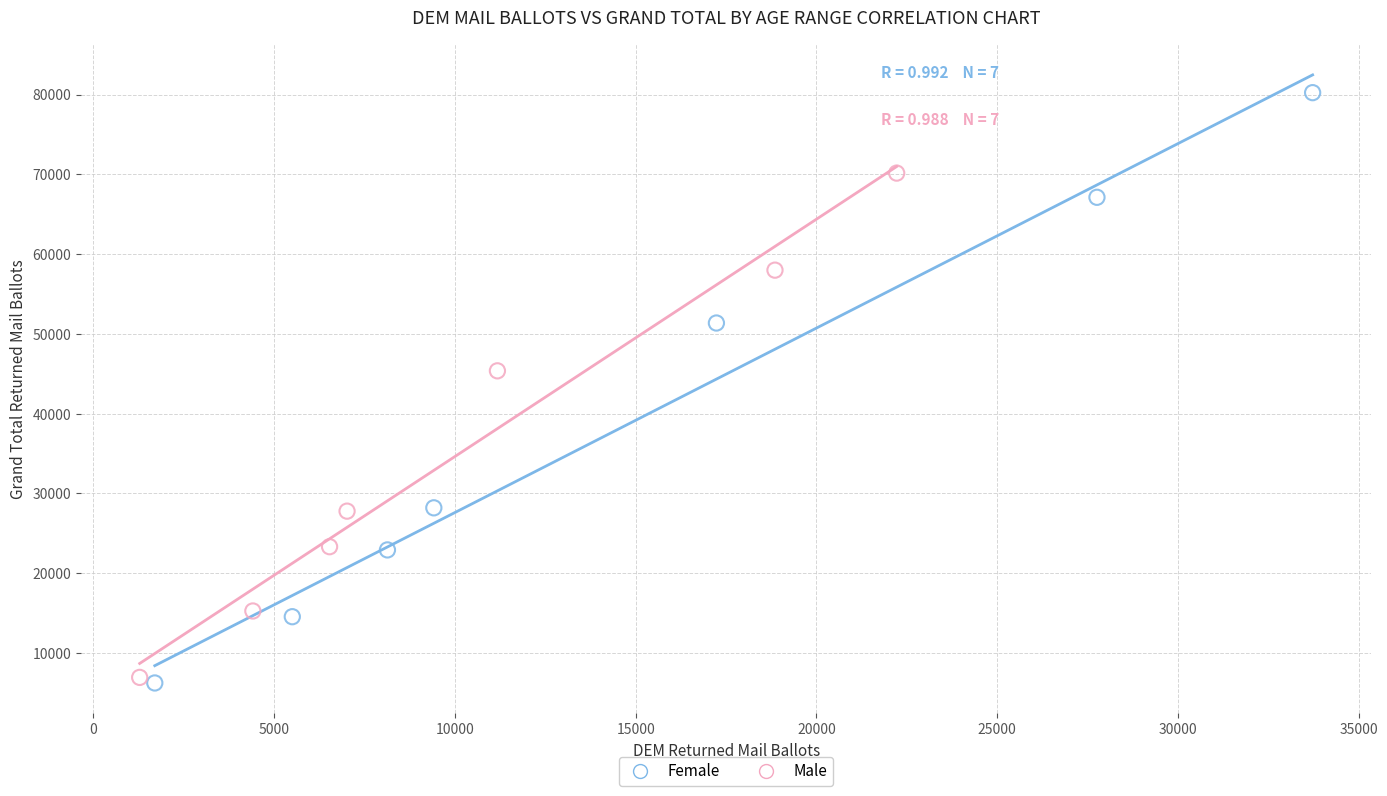

Which series has the largest Y range (max minus min)?

Female